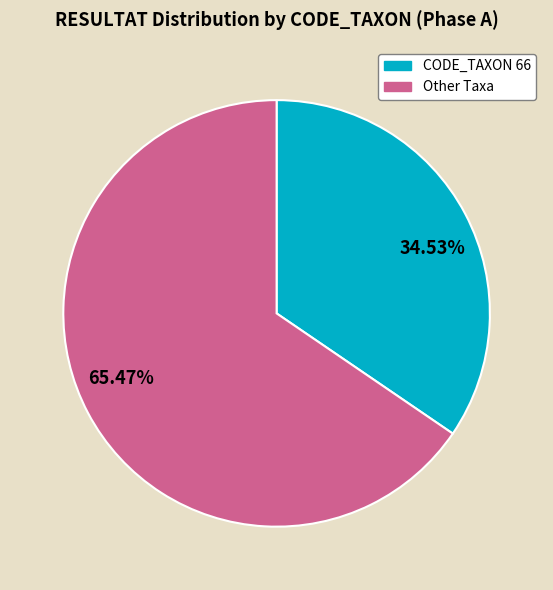

What is the largest slice in the pie chart?

65.47%